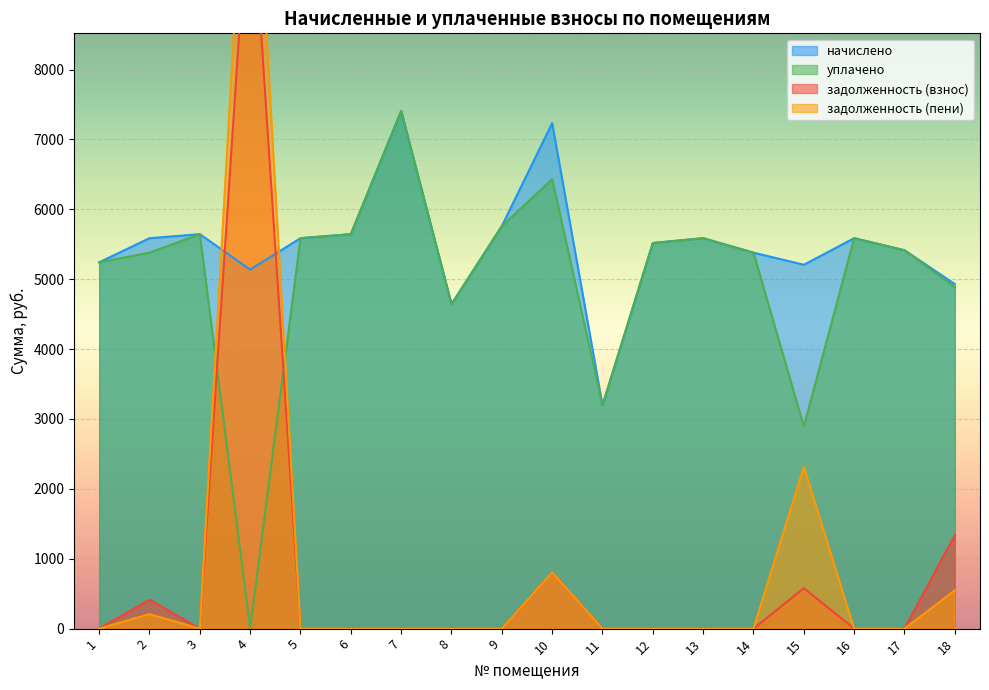

At how many categories does at least one series exceed 10053?

1